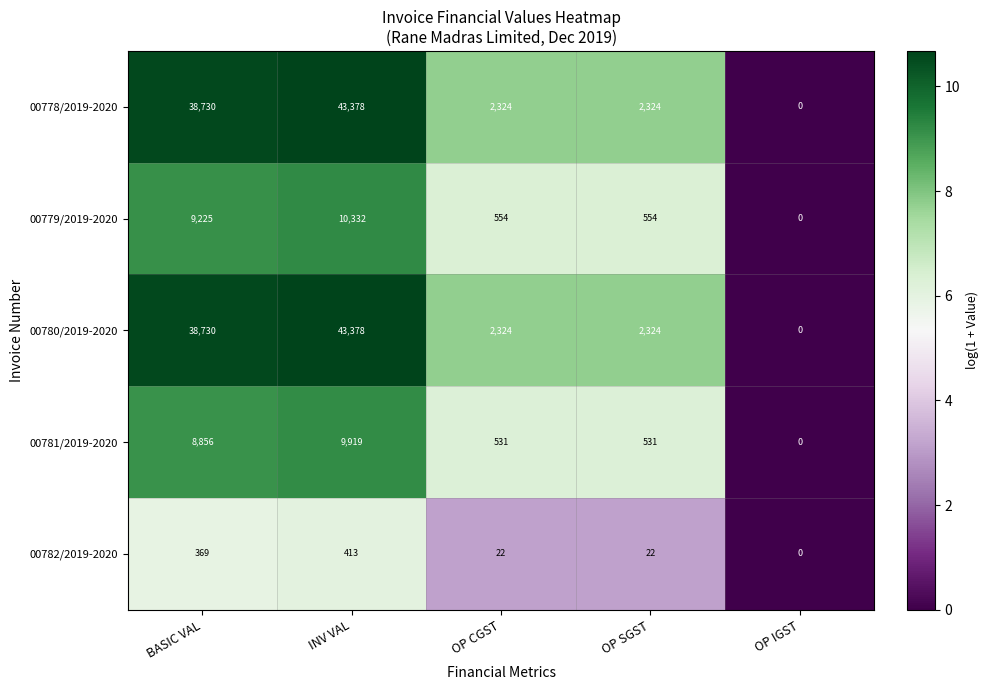

How many series are shown in this chart?

5